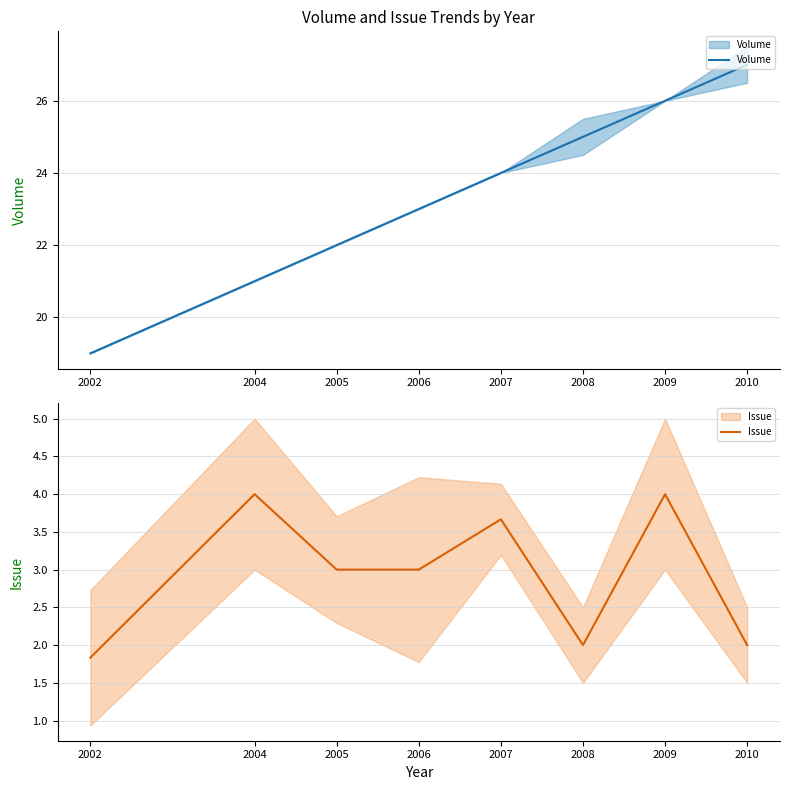

The Issue series shows 3.5 at 2010. True or false?

False